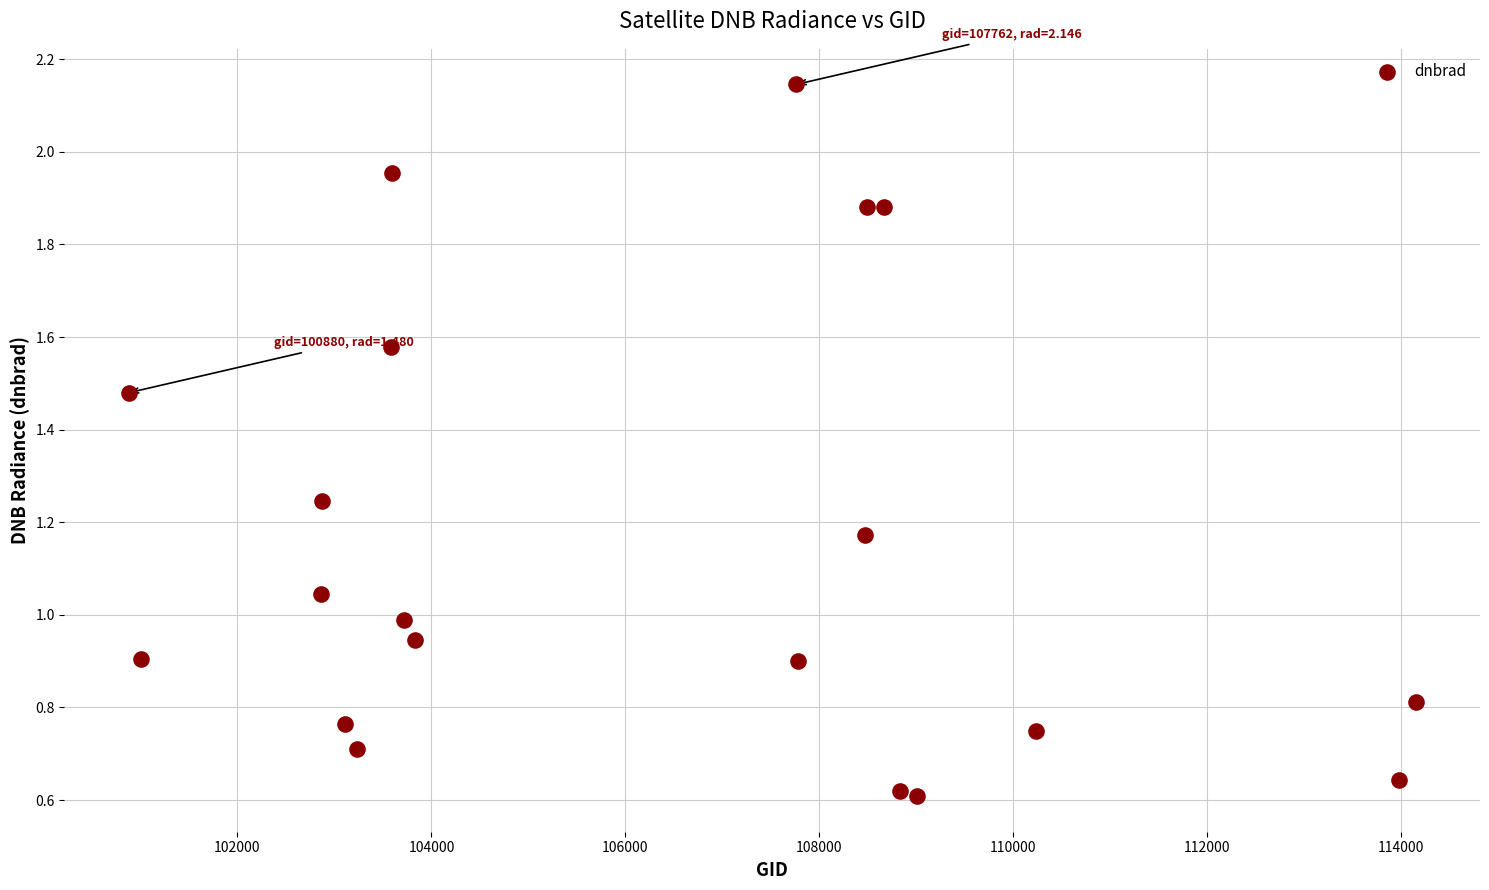

What is the range of X values (max minus min)?

13267.0